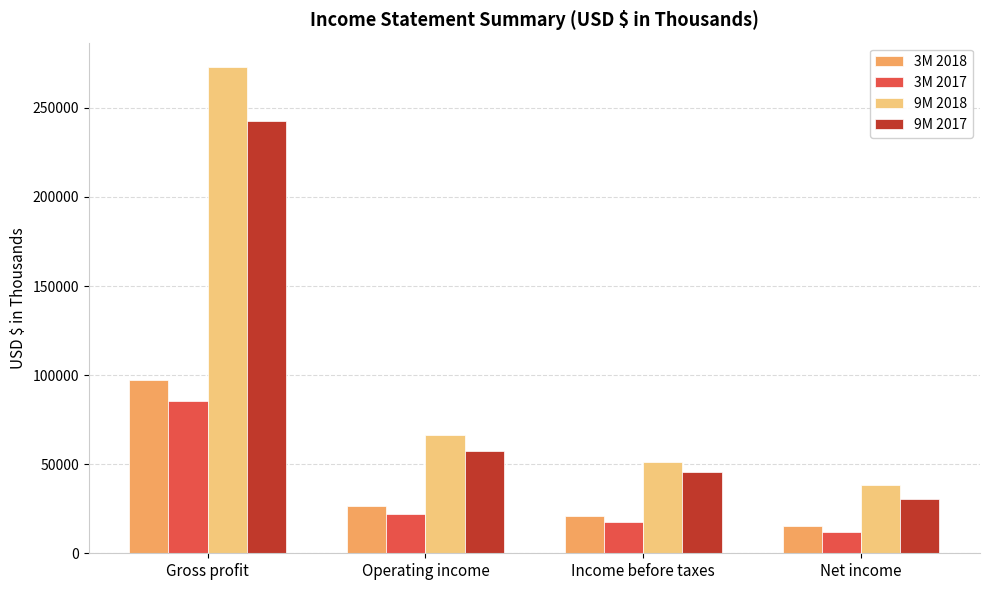

Reading left to right, transcribe all the data shown in this chart.

3M 2018: Gross profit=97334	Operating income=26335	Income before taxes=20921	Net income=15563
3M 2017: Gross profit=85581	Operating income=22235	Income before taxes=17731	Net income=12010
9M 2018: Gross profit=272953	Operating income=66464	Income before taxes=51034	Net income=38272
9M 2017: Gross profit=242681	Operating income=57671	Income before taxes=45849	Net income=30347